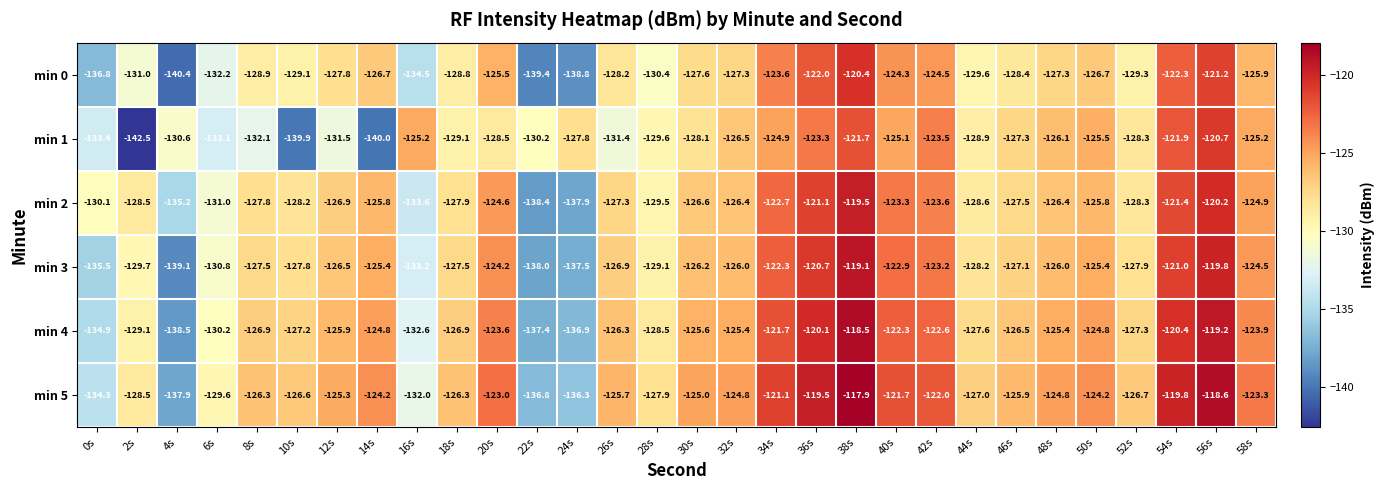

What is the difference between the min 5 values at 48s and 40s?

3.1